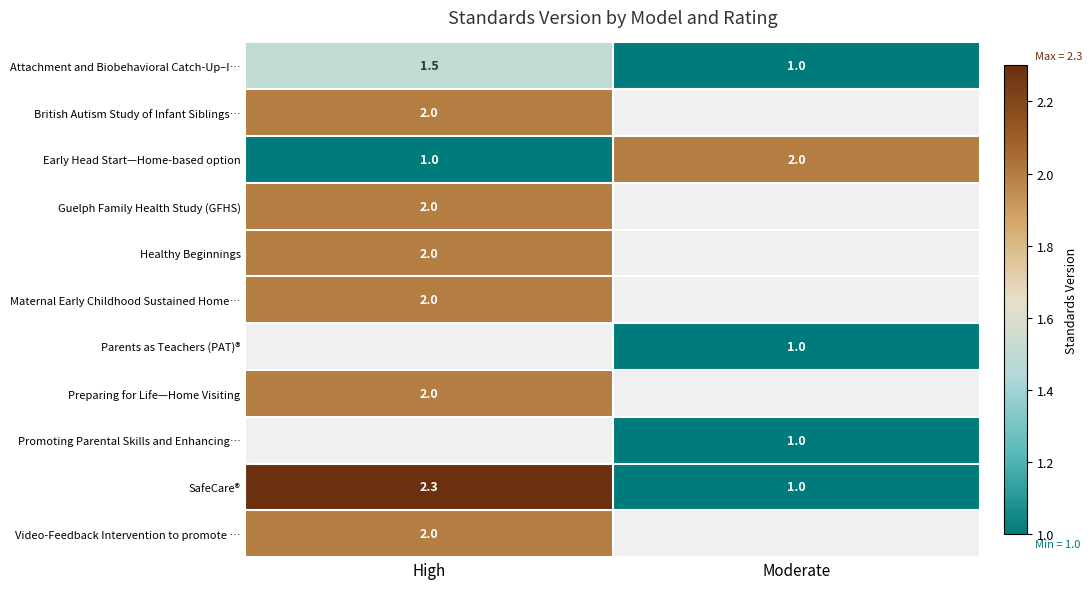

Which has a higher value, Moderate or High?

High